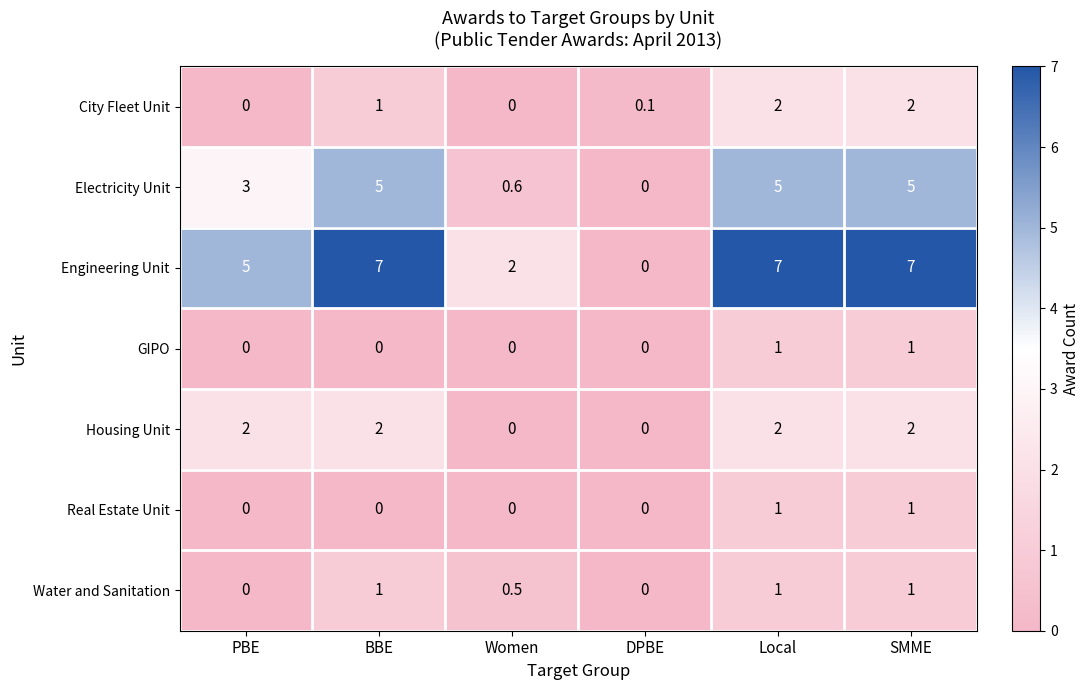

Which series changed the most between BBE and DPBE?

Engineering Unit